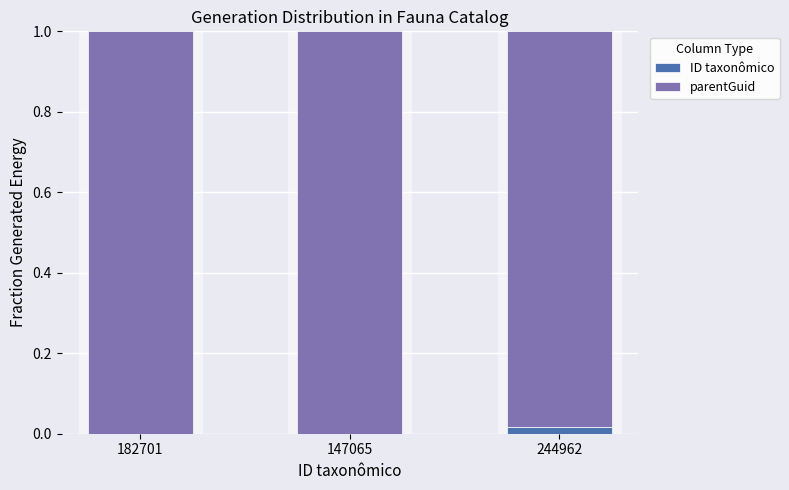

At which label does ID taxonômico reach its minimum?

147065